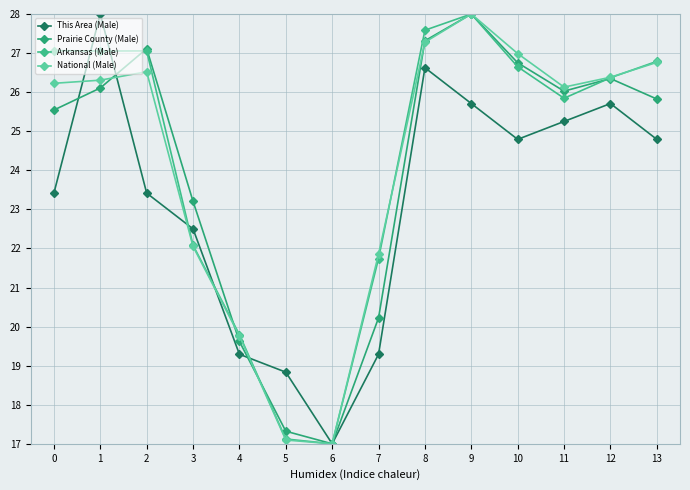

Does the chart have visible grid lines?

Yes